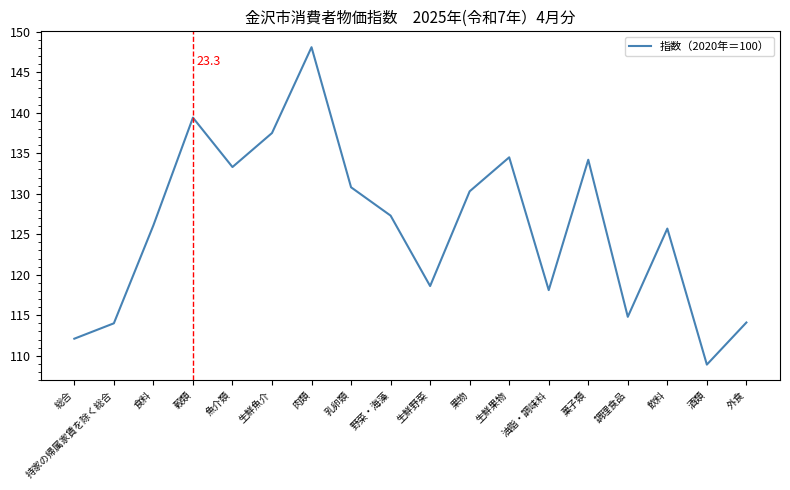

How many lines are shown in the chart?

1